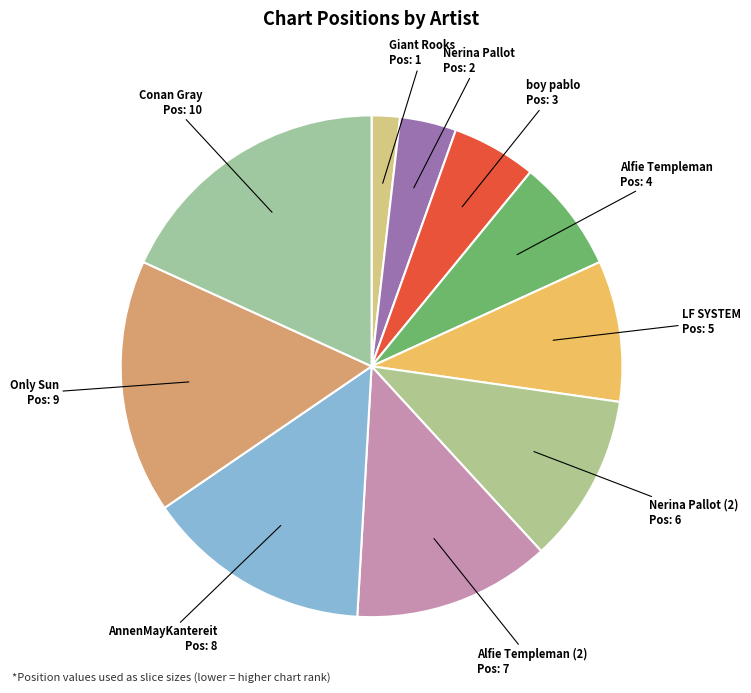

Combined, do Nerina Pallot (2) and Alfie Templeman (2) account for over 50%?

No